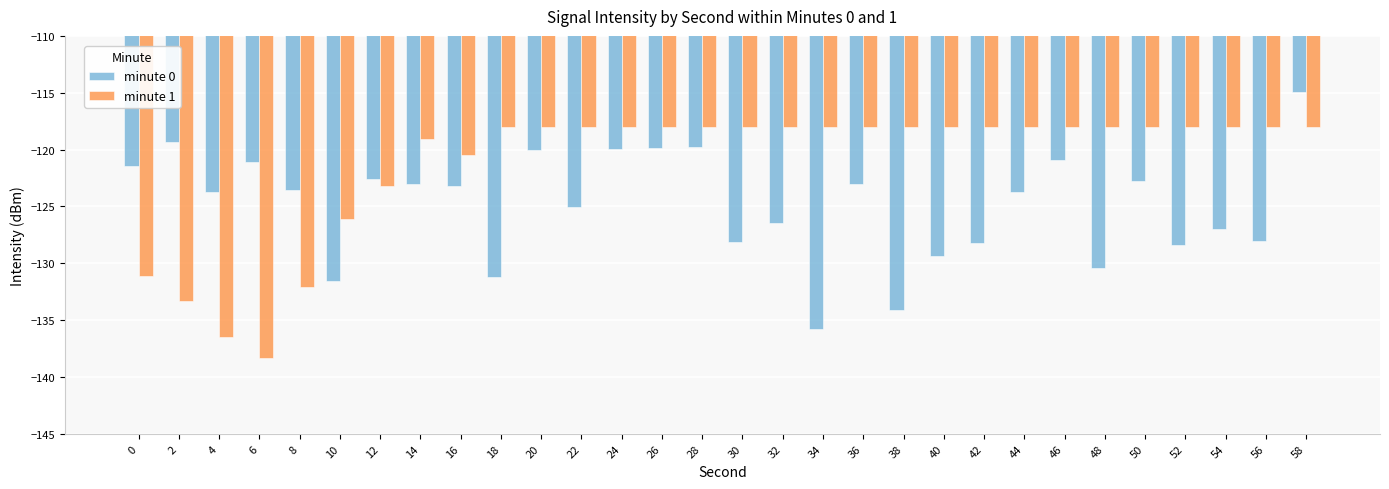

How many bars are there in each group?

2